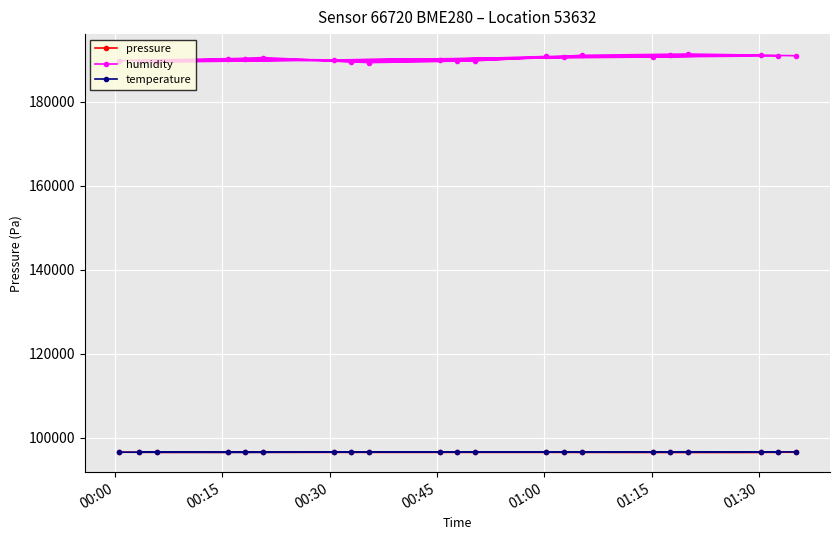

What are all the series names shown in the legend?

pressure, humidity, temperature